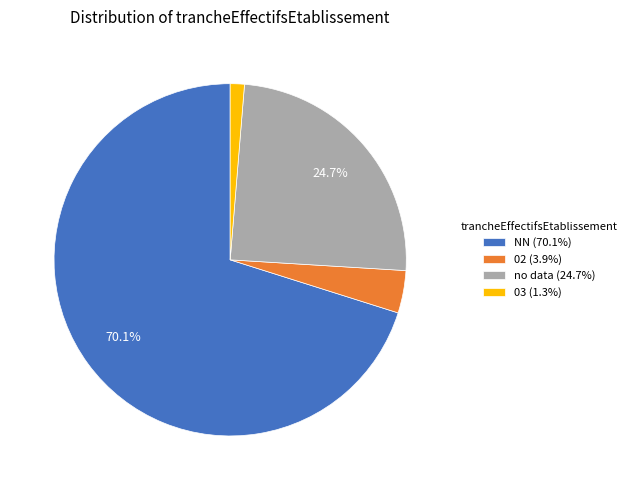

Is there any slice that represents more than half of the pie?

Yes